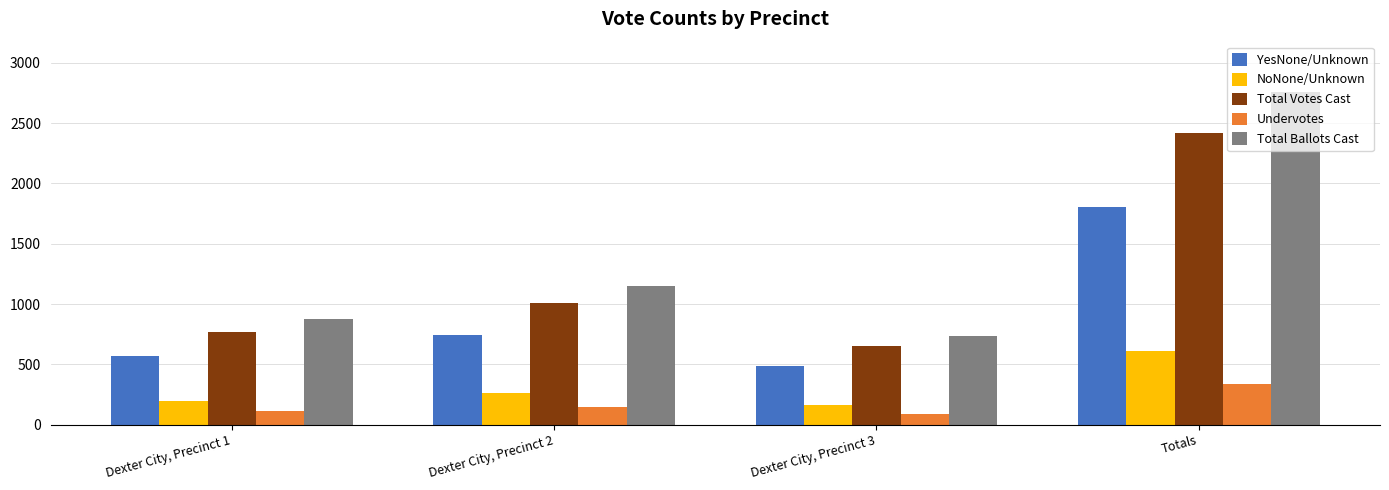

What is the difference between the Total Votes Cast values at Dexter City, Precinct 2 and Dexter City, Precinct 3?

356